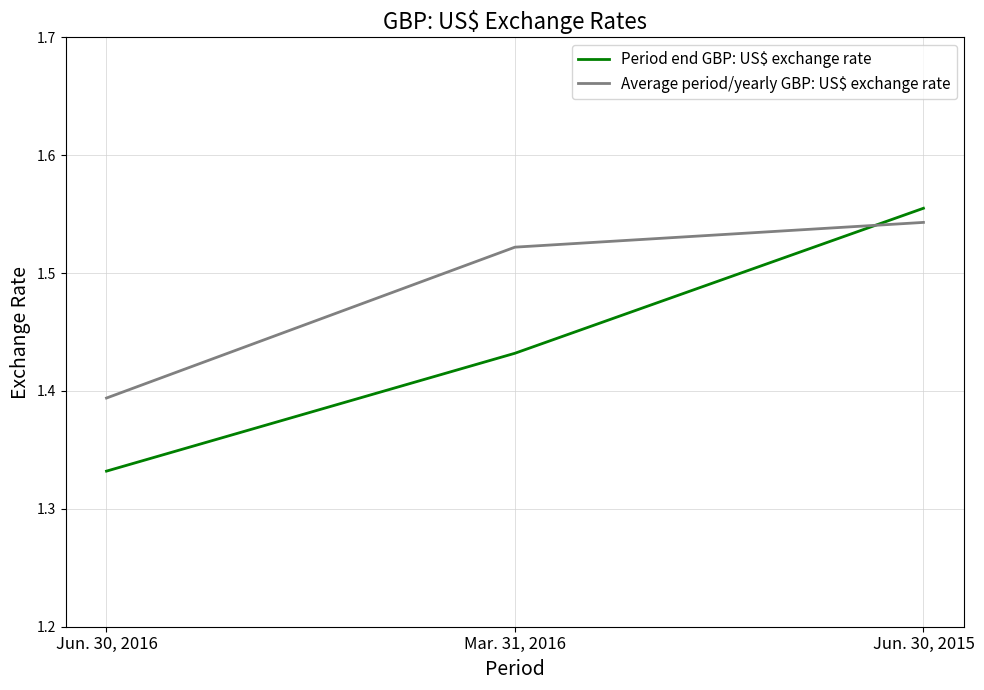

What is the difference between the Average period/yearly GBP: US$ exchange rate values at Jun. 30, 2016 and Mar. 31, 2016?

0.1